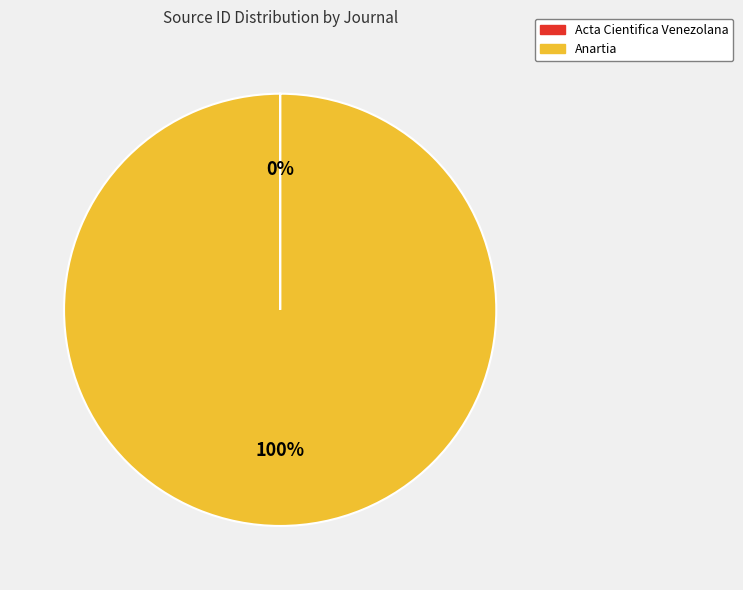

Which slice is the largest?

Anartia